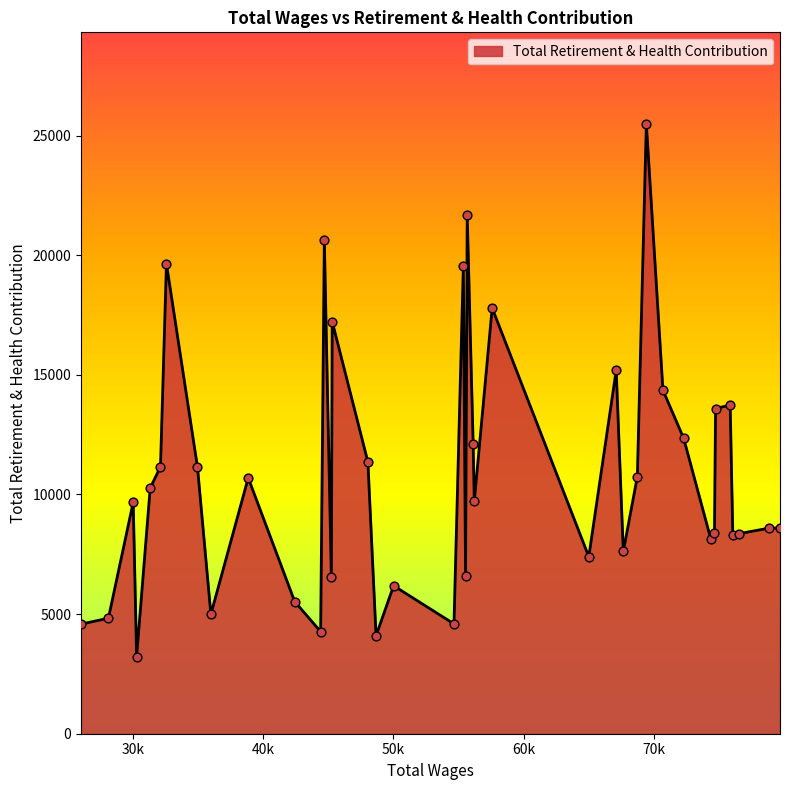

What is the greatest value displayed?

25492